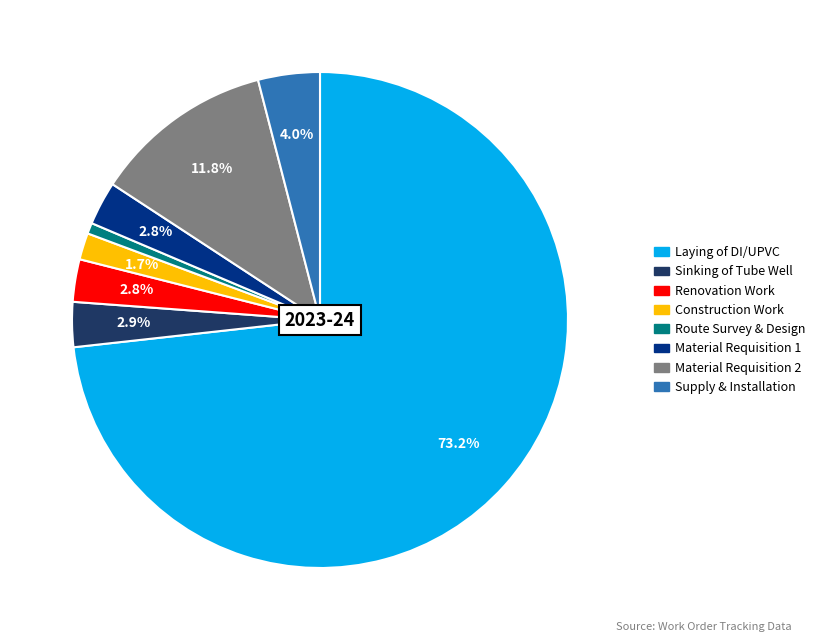

Is there a majority slice in this chart?

Yes